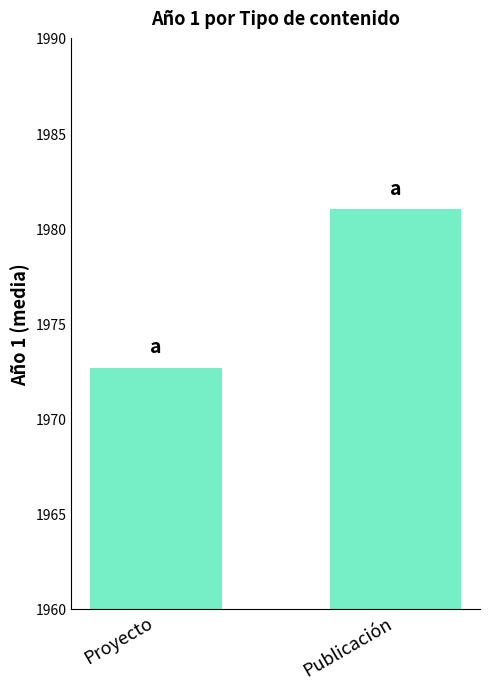

List the labels in order of value, smallest first.

Proyecto, Publicación